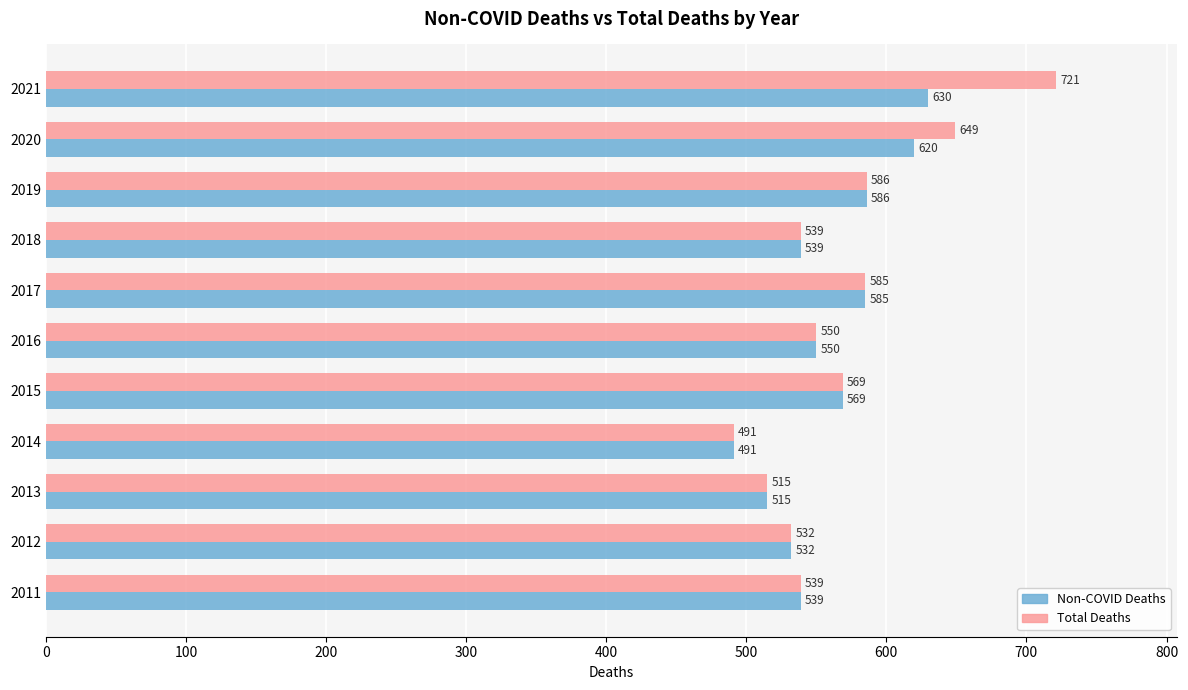

Where is Total Deaths nearest to the value 606?

2019